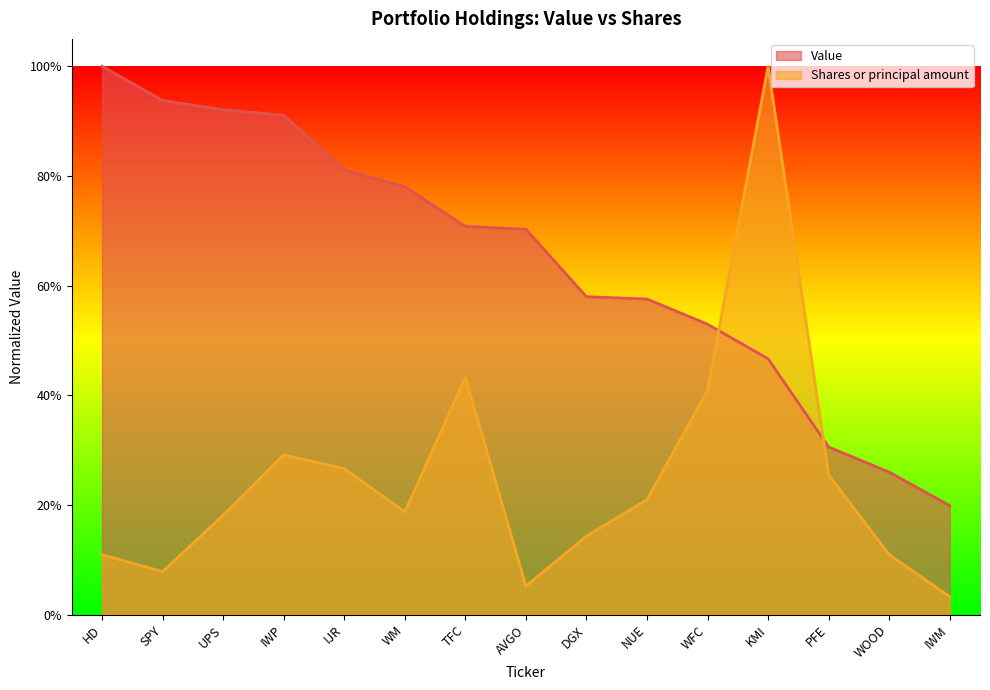

Which series has the largest total across all categories?

Value